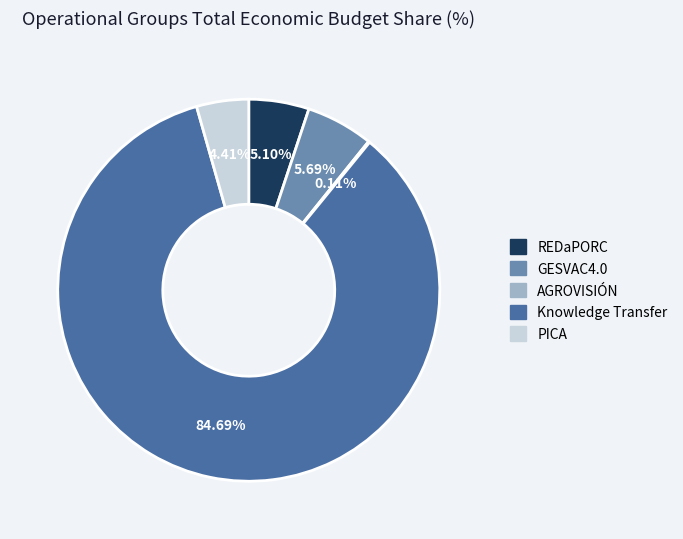

What portion of the pie excludes GESVAC4.0?

94.3%